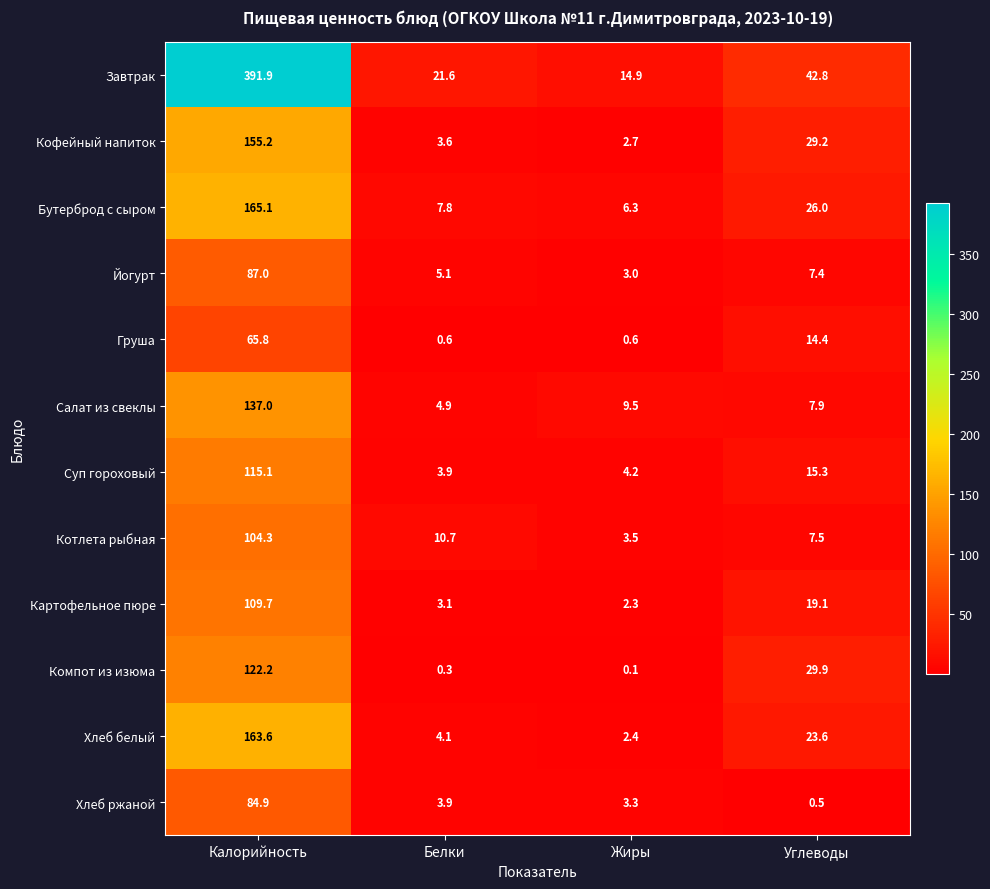

List the series in order of their peak value, lowest first.

Груша, Хлеб ржаной, Йогурт, Котлета рыбная, Картофельное пюре, Суп гороховый, Компот из изюма, Салат из свеклы, Кофейный напиток, Хлеб белый, Бутерброд с сыром, Завтрак